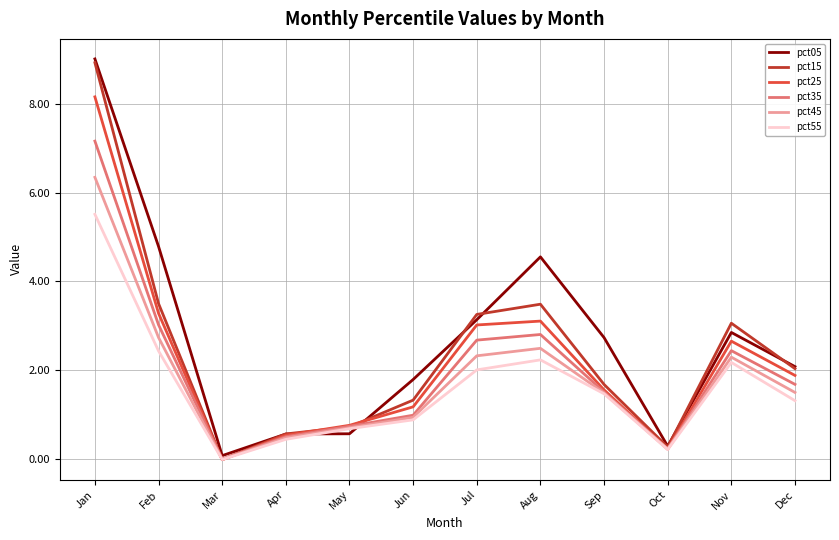

Read the pct45 value at Aug.

2.5